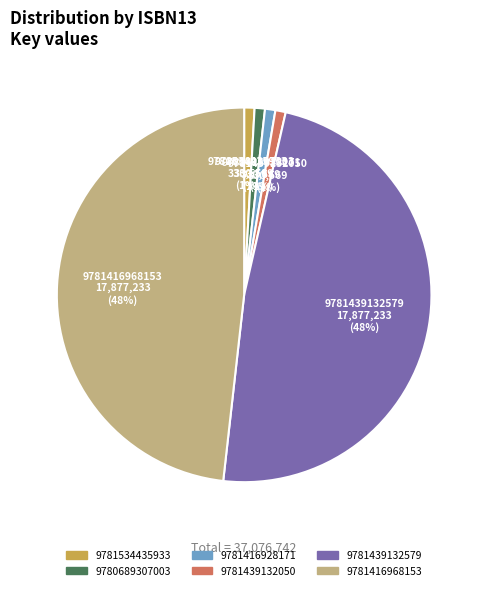

Count the number of slices in the pie.

6